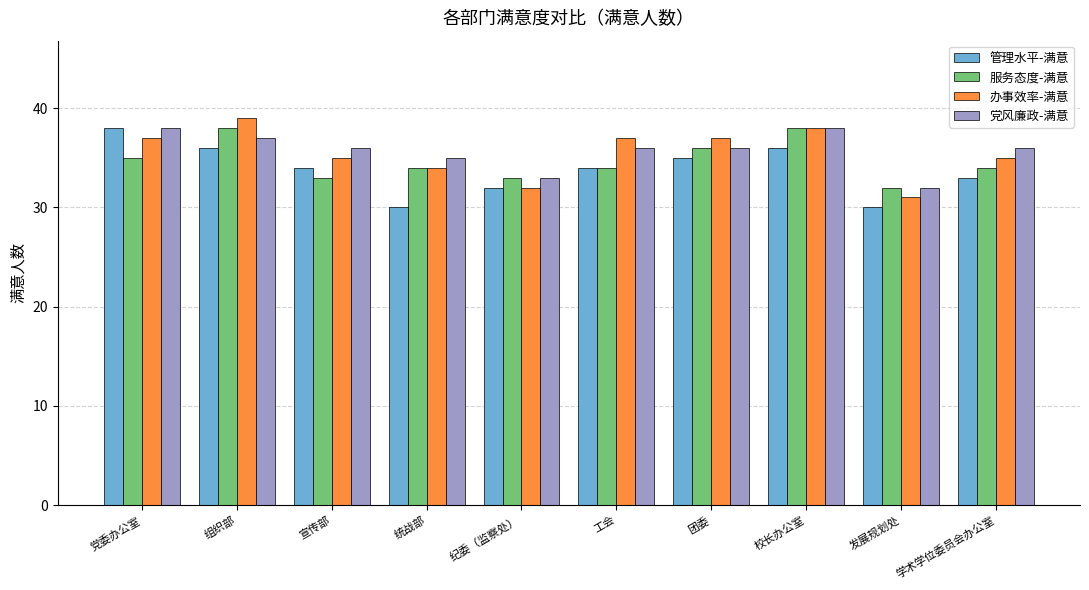

What value does the 办事效率-满意 series have at 工会?

37